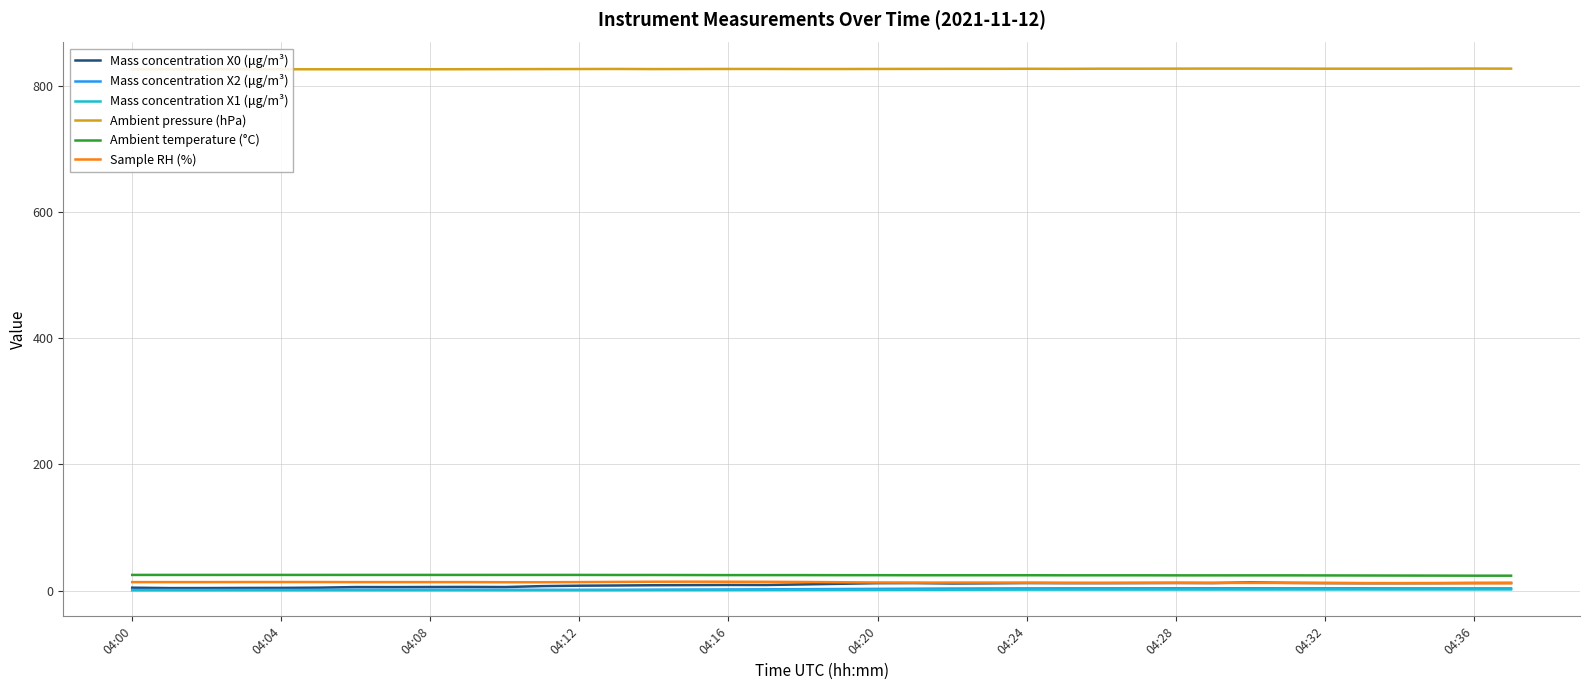

The value of Ambient temperature (°C) at 04:12 is 24.8. True or false?

True